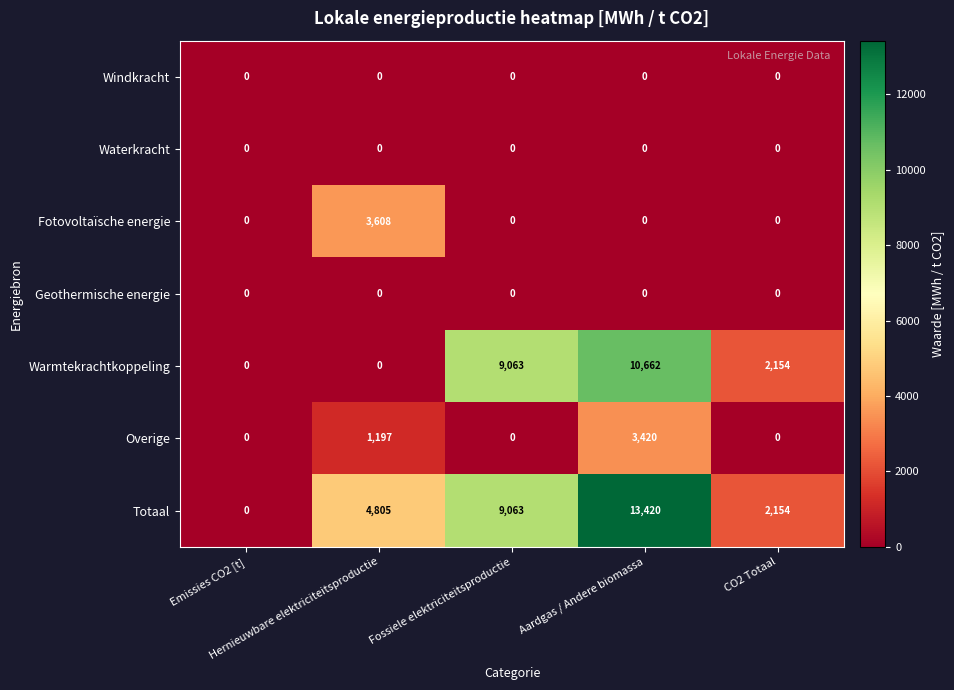

What is the difference between the second highest and minimum values in the Overige series?

1197